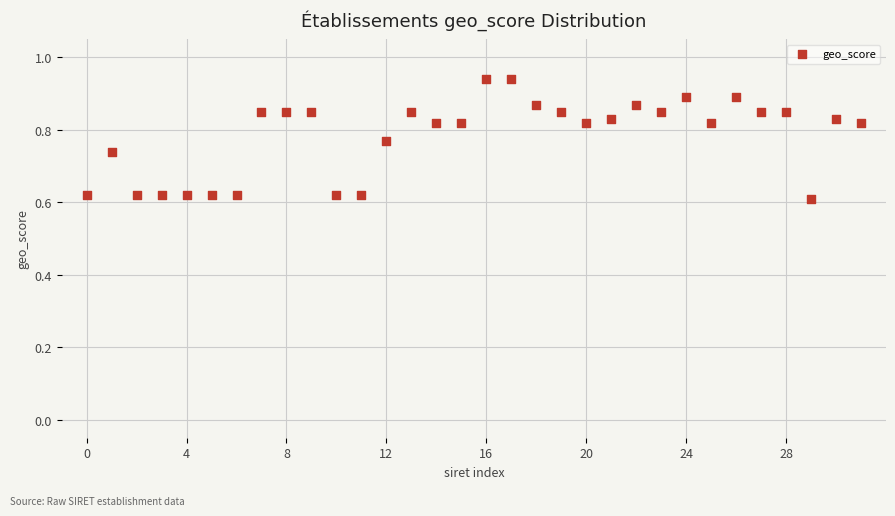

What is the range of Y values (max minus min)?

0.3